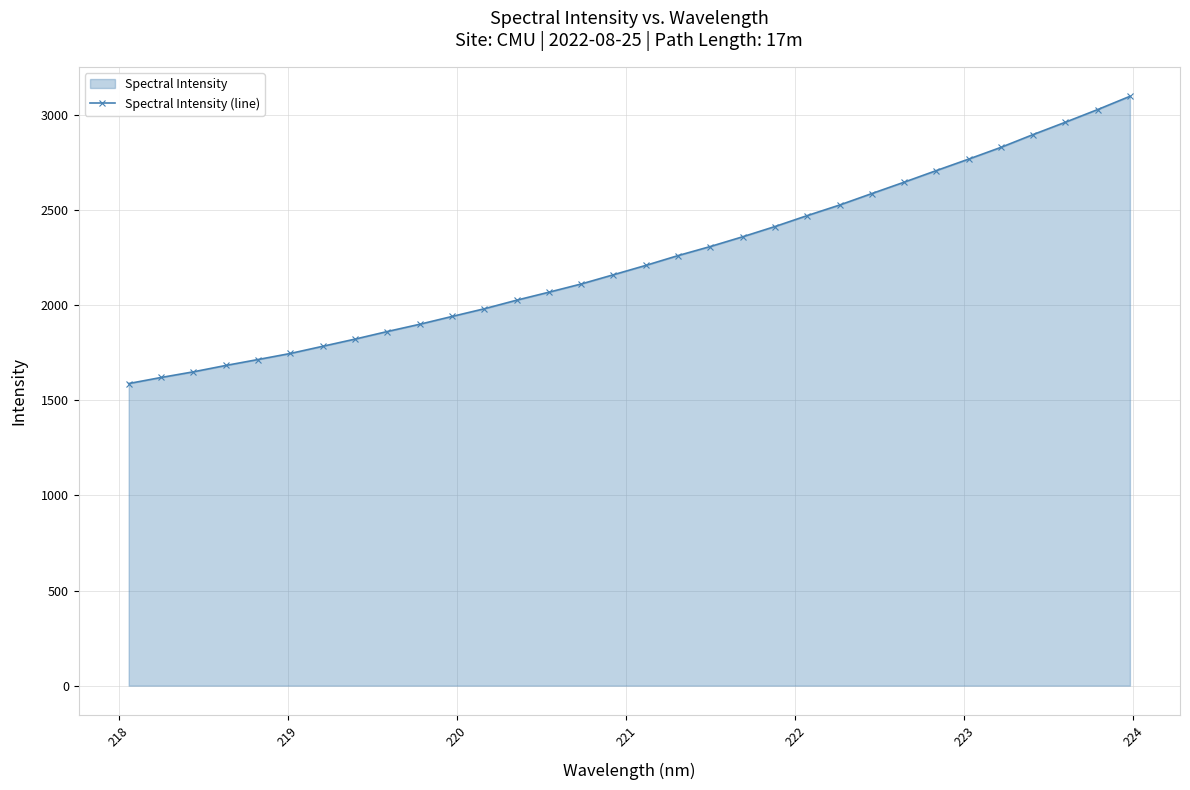

What is the average value?

2242.3